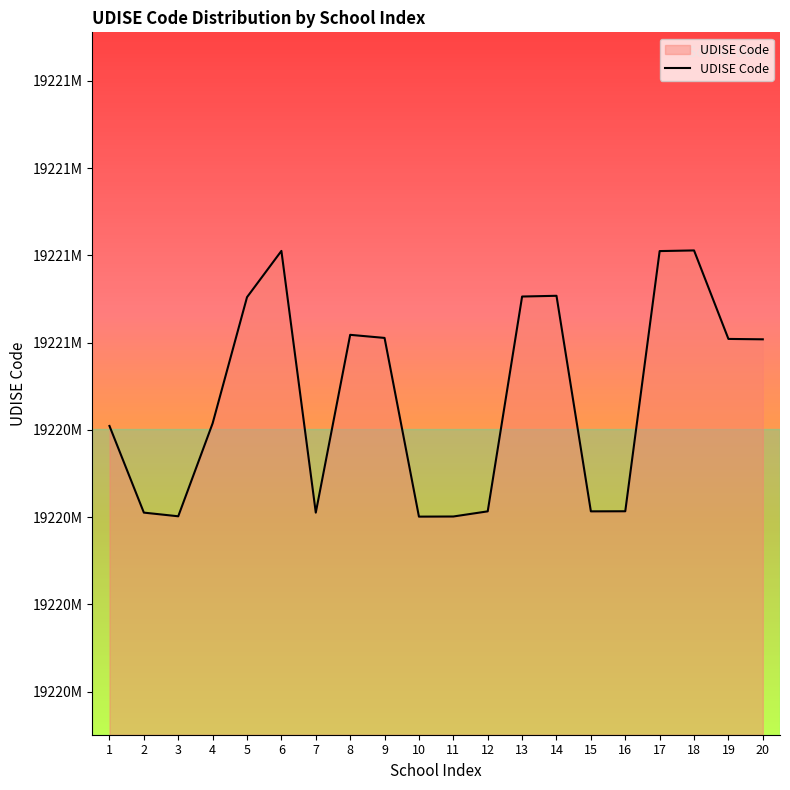

List the labels in order of value, smallest first.

10, 11, 3, 7, 2, 15, 12, 16, 1, 4, 20, 19, 9, 8, 5, 13, 14, 17, 6, 18